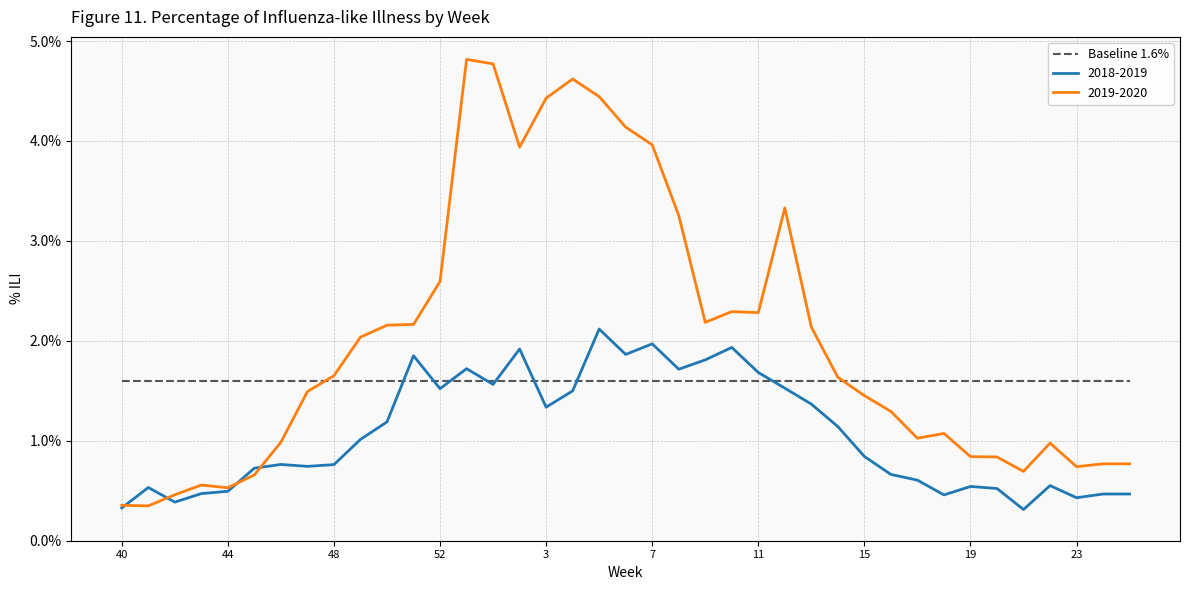

What is the difference between the maximum and minimum values in the 2018-2019 series?

1.8